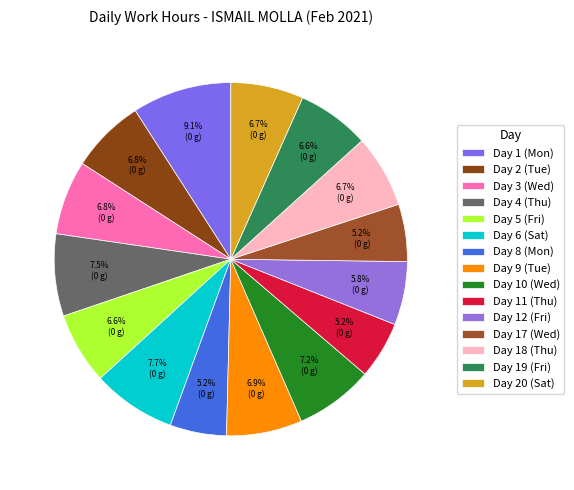

The Day 4 (Thu) slice represents 1% of the pie. True or false?

False